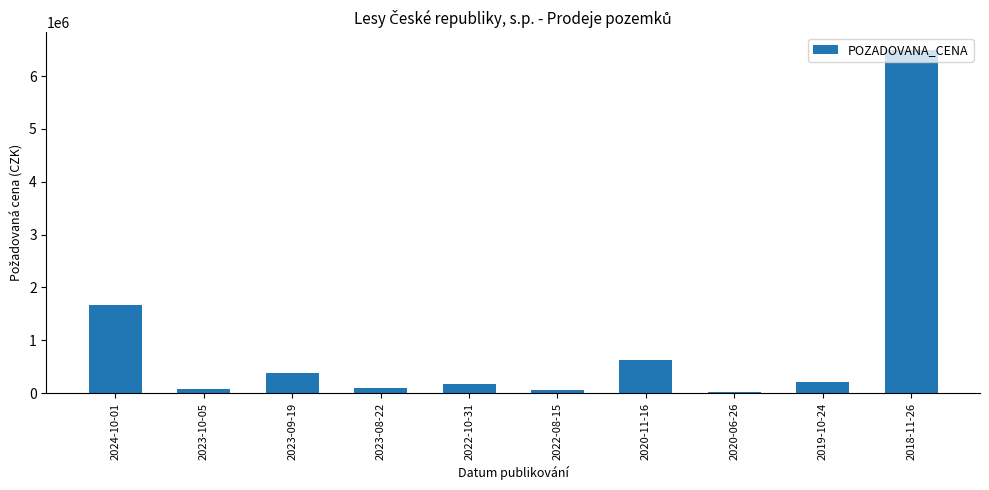

What is the greatest value displayed?

6500000